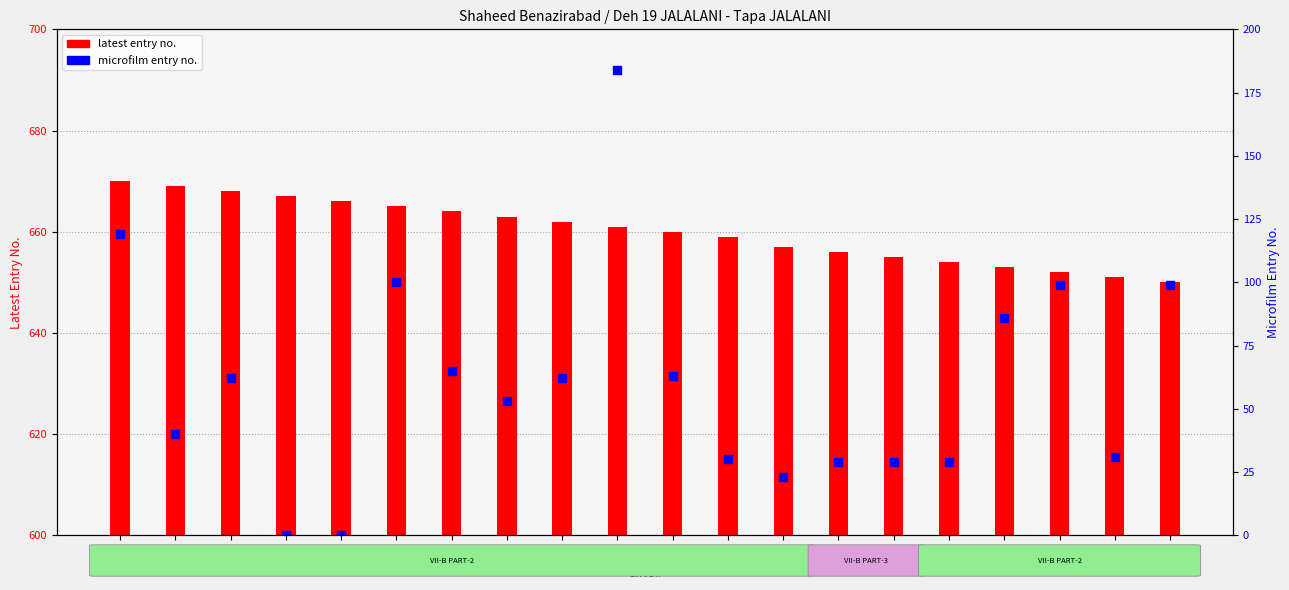

Which series reaches the minimum Y coordinate?

microfilm entry no.